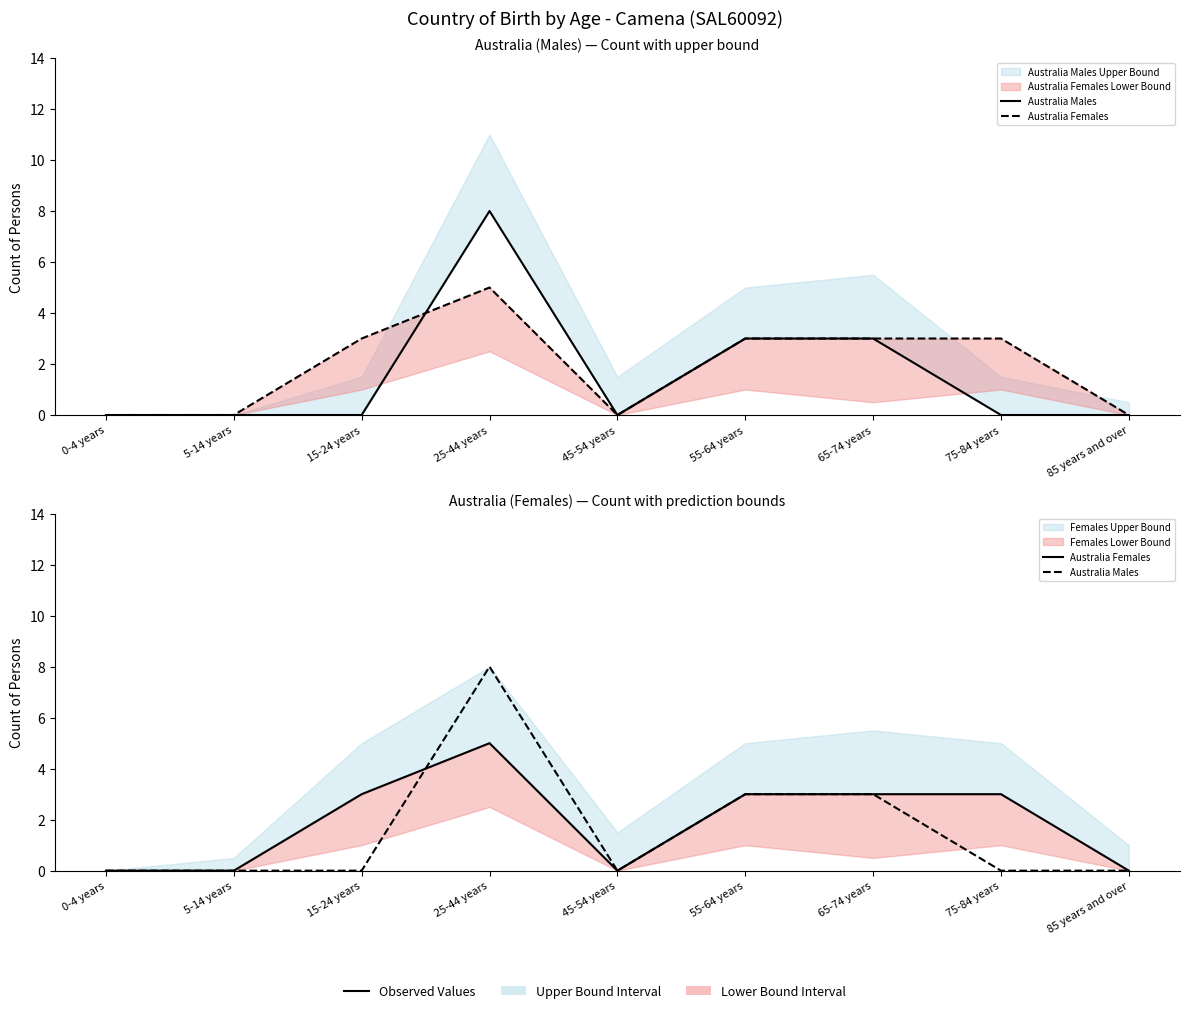

Reading left to right, what are all the values shown in this chart?

Australia Males: 0	0	0	8	0	3	3	0	0
Australia Females: 0	0	3	5	0	3	3	3	0